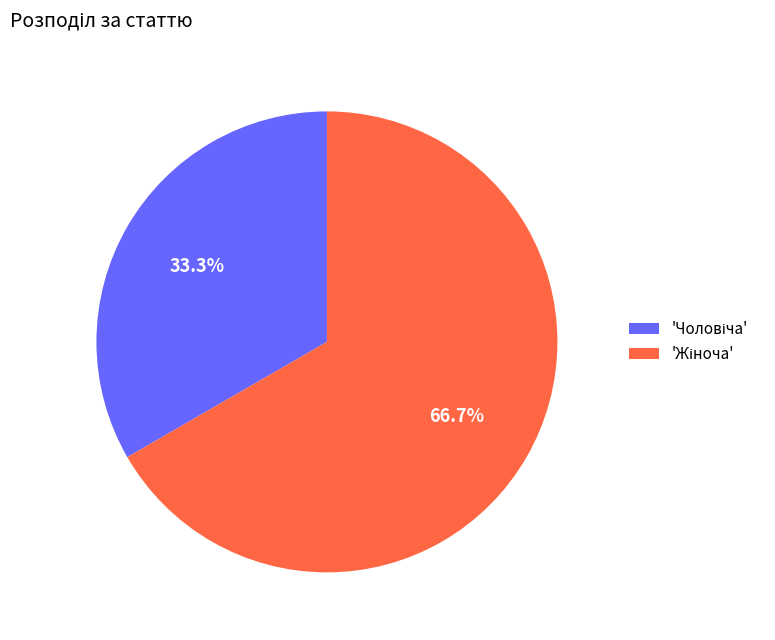

Is there any slice that represents more than half of the pie?

Yes